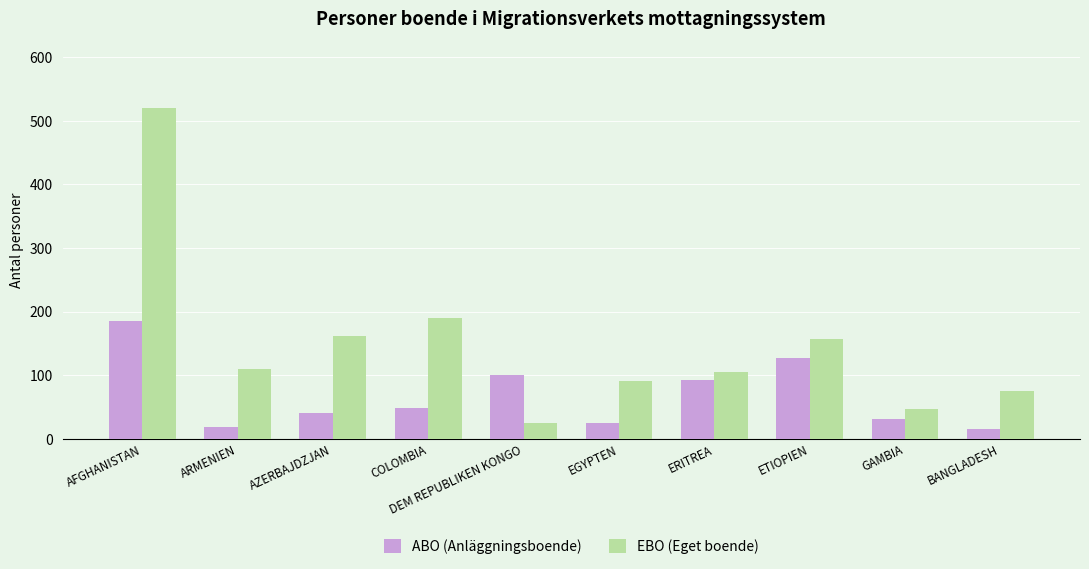

How many bars are there in each group?

2